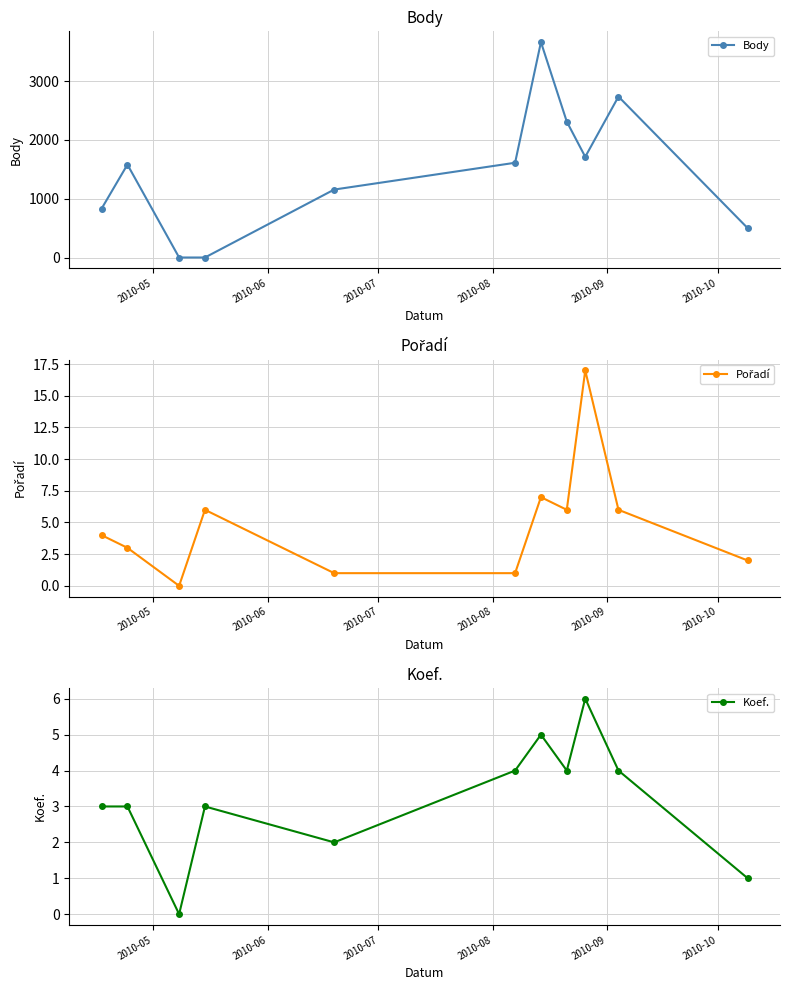

Reading left to right, what are all the values shown in this chart?

Body: 831	1581	0	0	1156	1612	3665	2312	1713	2738	499
Pořadí: 4	3	0	6	1	1	7	6	17	6	2
Koef.: 3	3	0	3	2	4	5	4	6	4	1